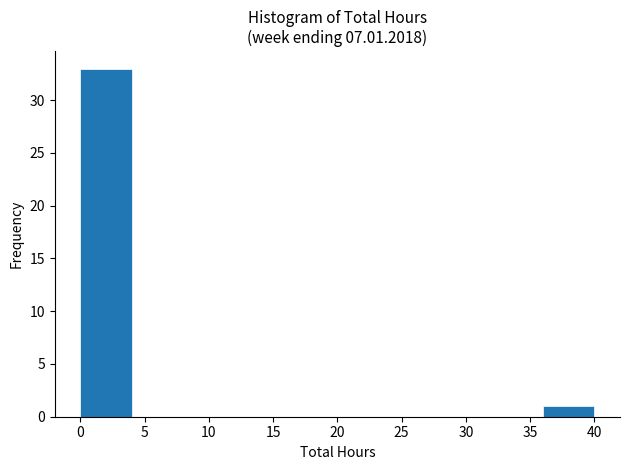

Reading left to right, transcribe this chart: for each bar, give the range it covers on the x-axis and its height. The values are not printed on the chart, so give them approximately, as read against the axis.

0 to 4: 33
4 to 8: 0
8 to 12: 0
12 to 16: 0
16 to 20: 0
20 to 24: 0
24 to 28: 0
28 to 32: 0
32 to 36: 0
36 to 40: 1